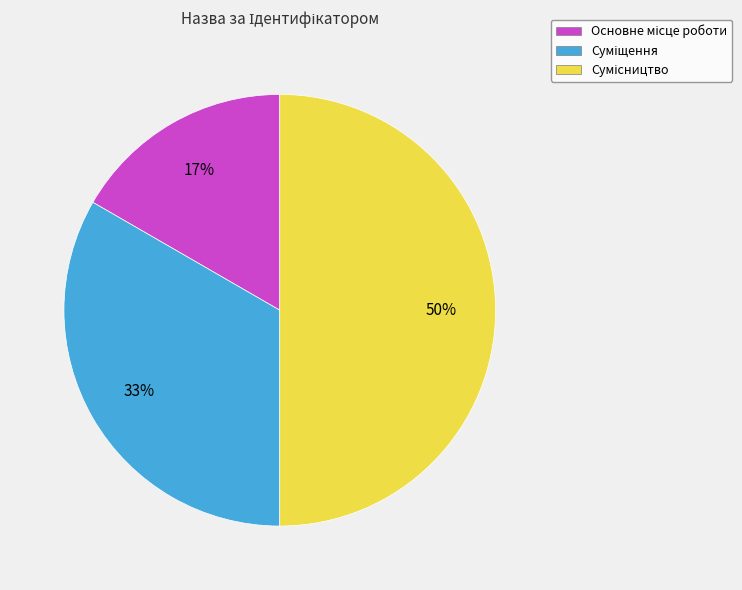

To the nearest percent, what is the difference between the largest and smallest slice percentages?

33%